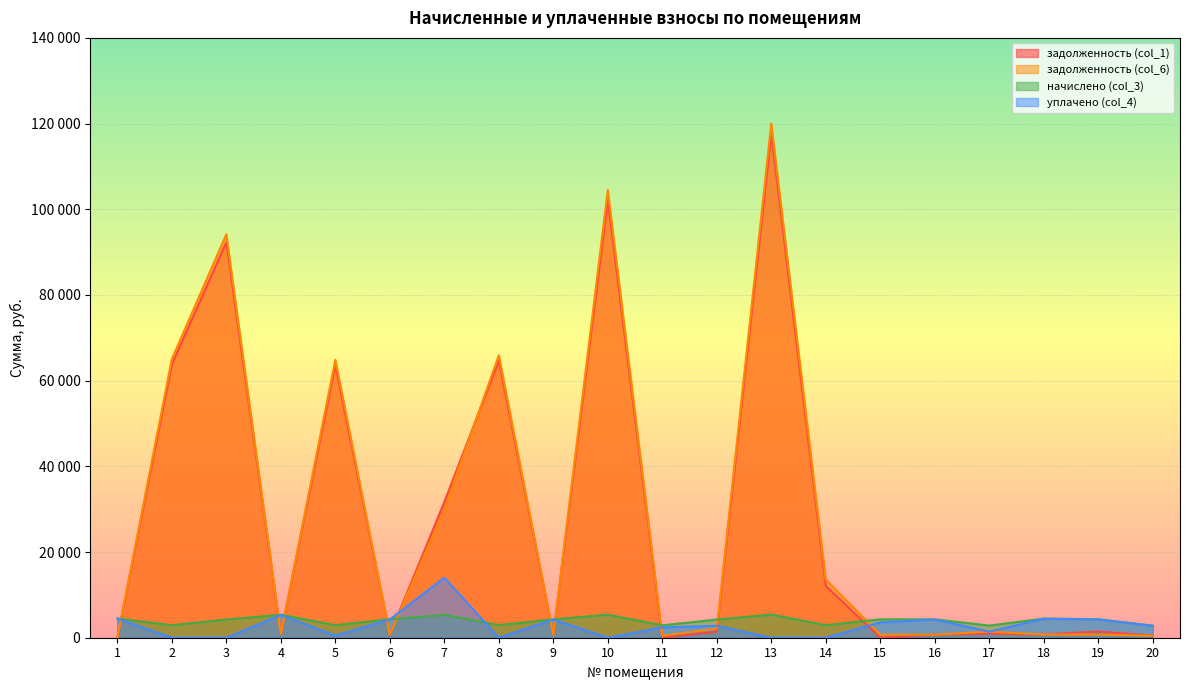

What is the sum of the начислено (col_3) values at 18 and 14?

7397.8